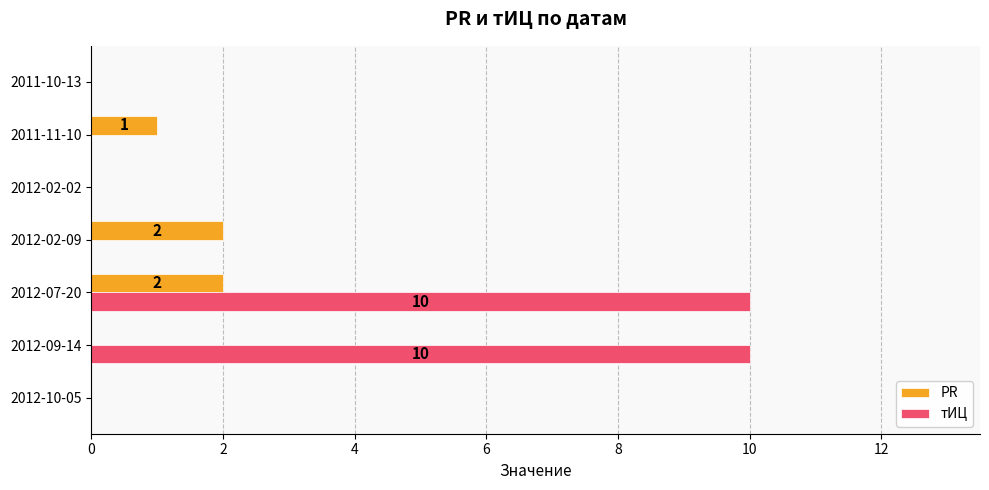

What is the sum of the тИЦ values at 2012-07-20 and 2012-02-09?

10